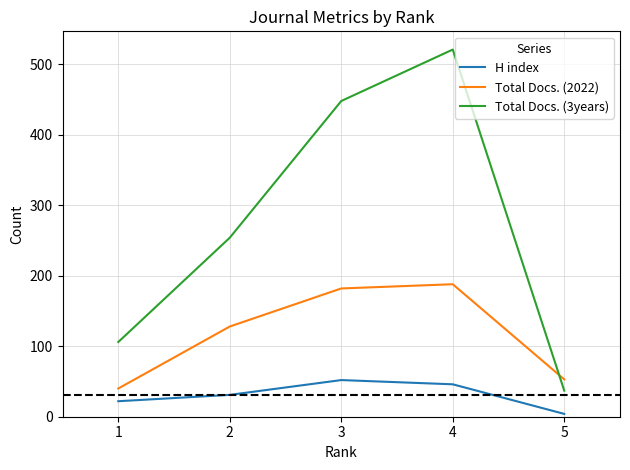

List the series in order of their overall mean, lowest first.

H index, Total Docs. (2022), Total Docs. (3years)